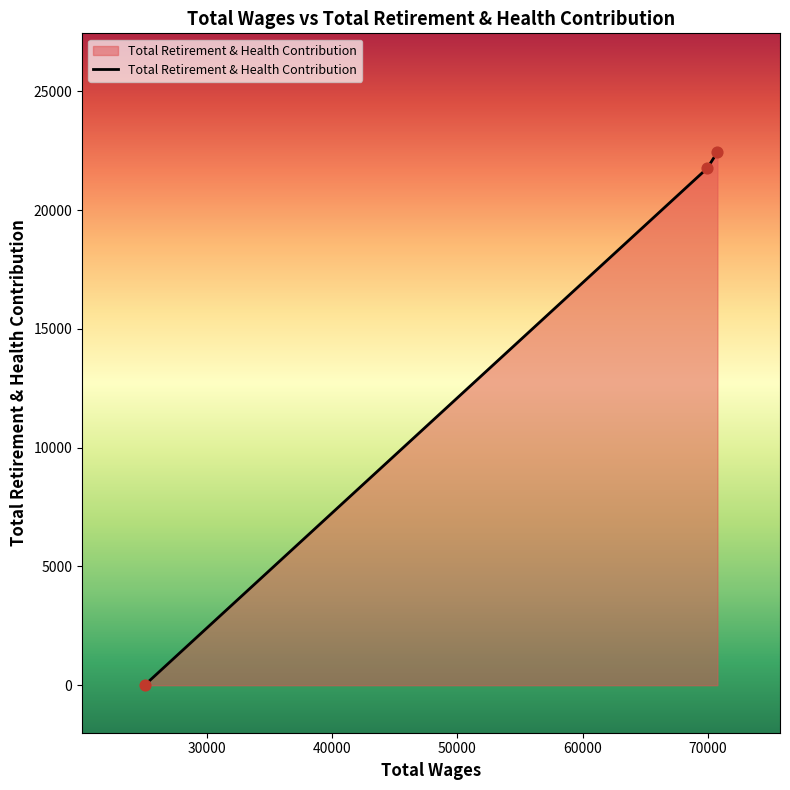

What is the average value?

14733